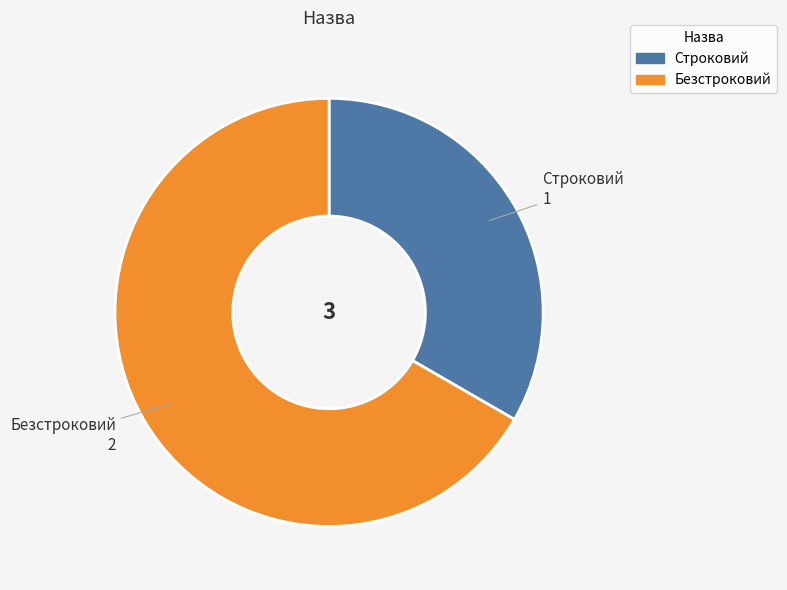

True or false: Строковий accounts for 33% of the total.

True